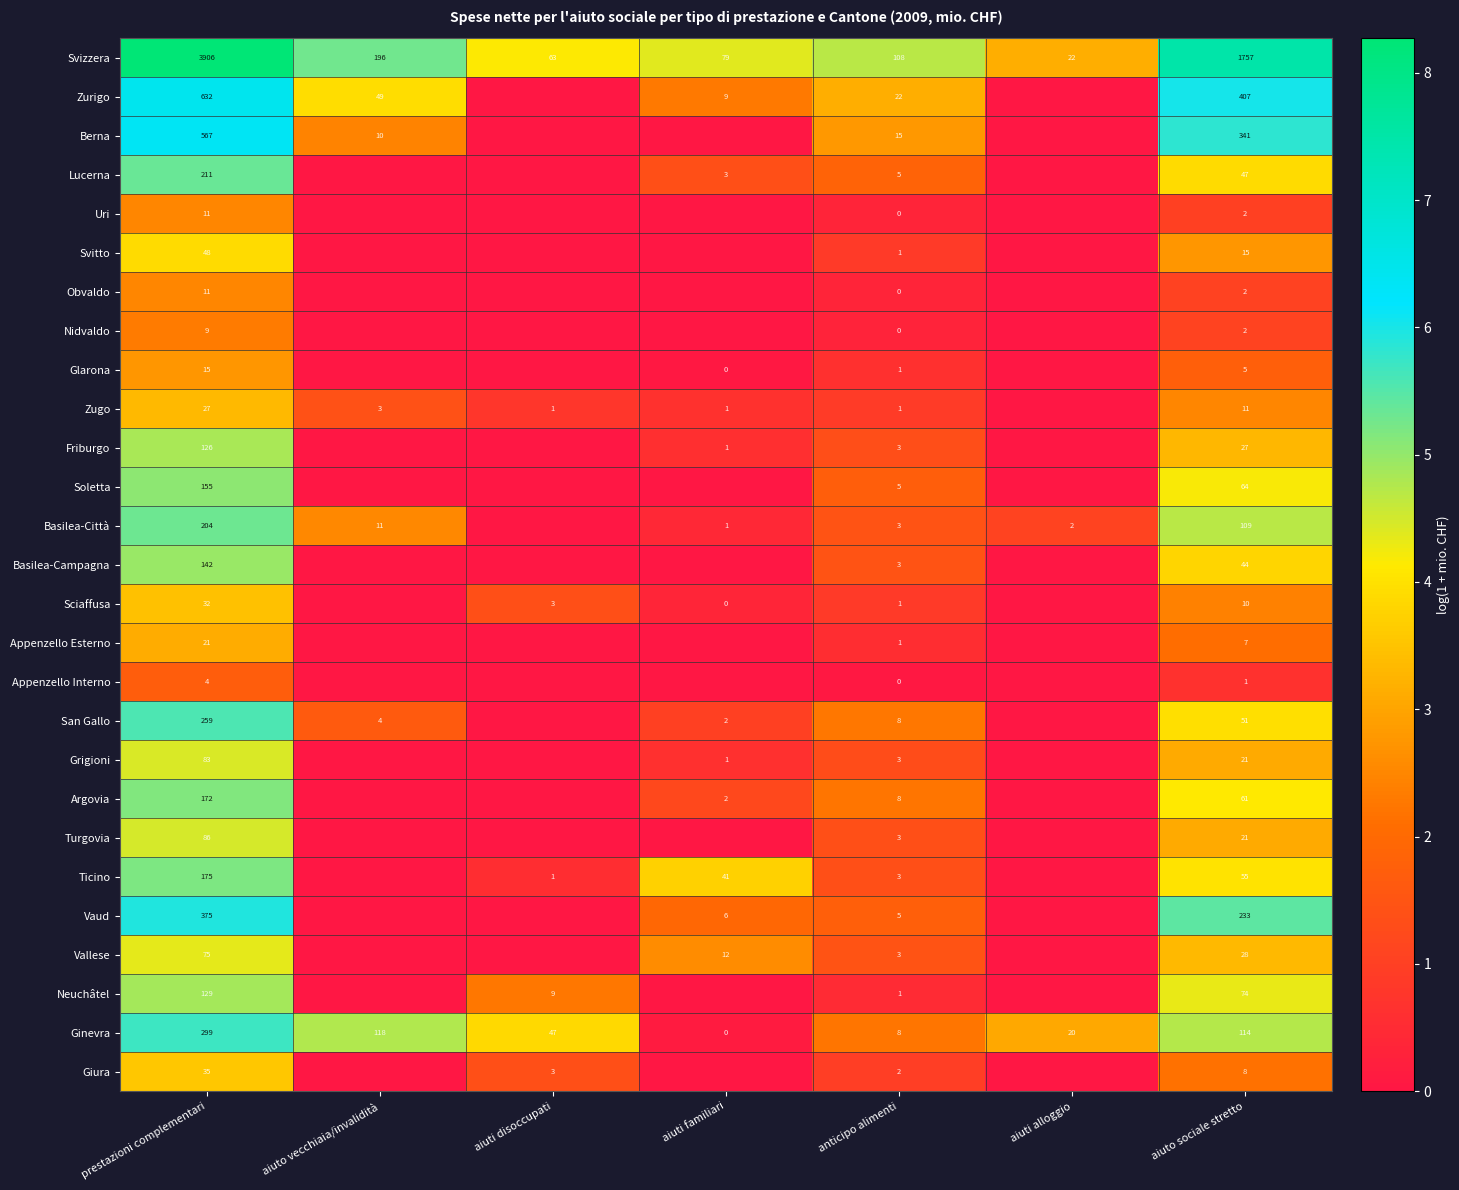

True or false: Argovia has a value of 281 at prestazioni complementari.

False